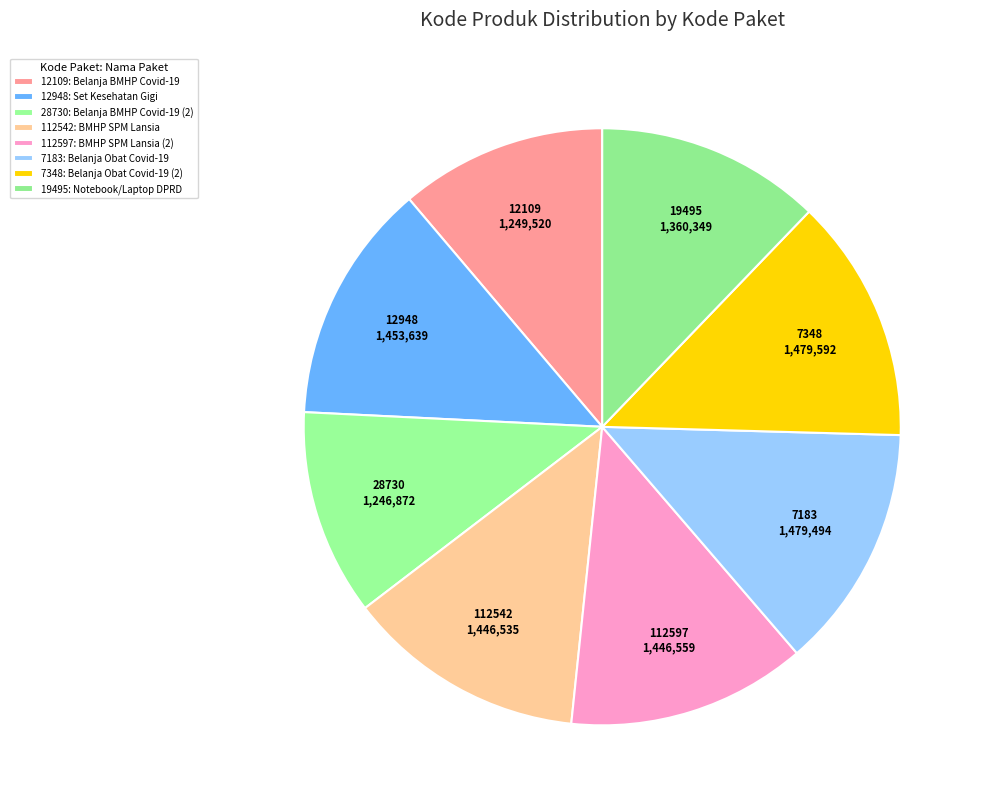

Does 28730 represent more than half of the total?

No